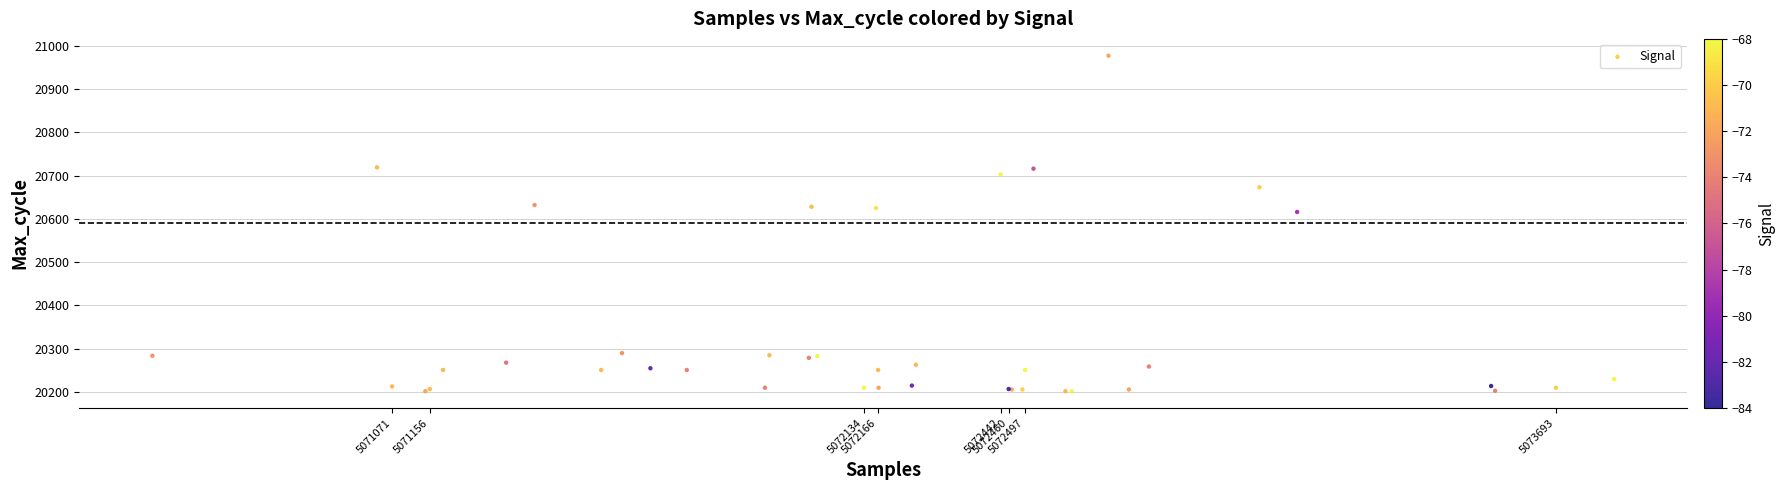

What Y value in the scatter plot is closest to 20589?

20616